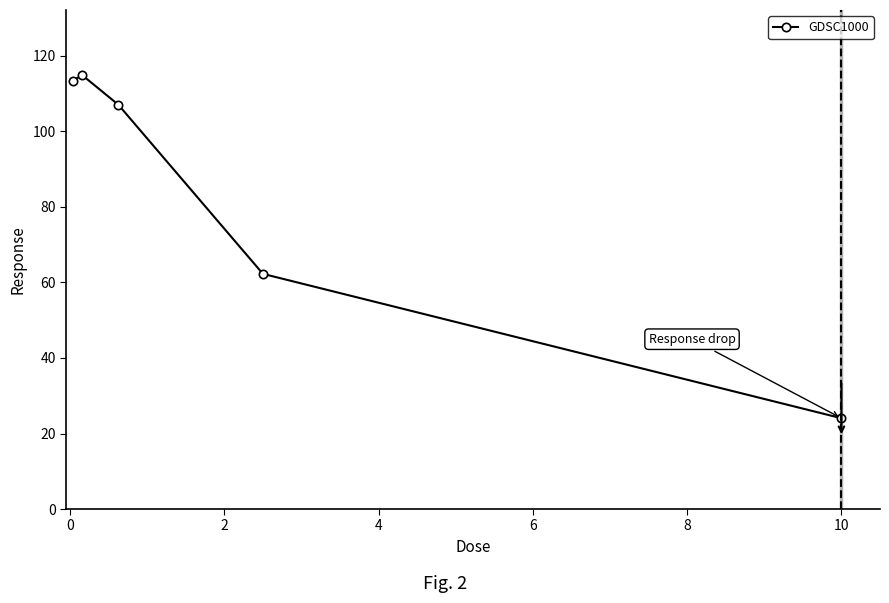

What is the smallest value displayed?

24.0